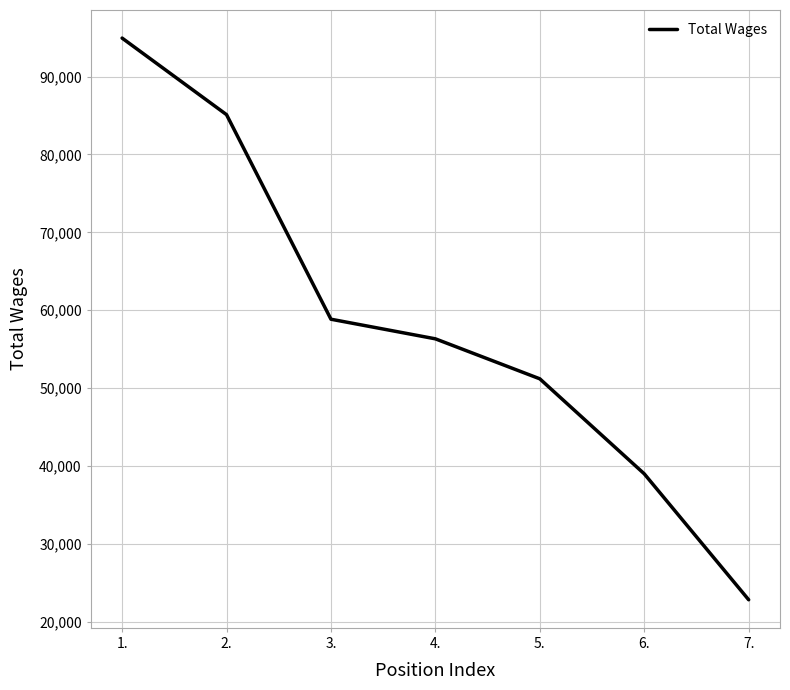

What is the sum of all values?

408190